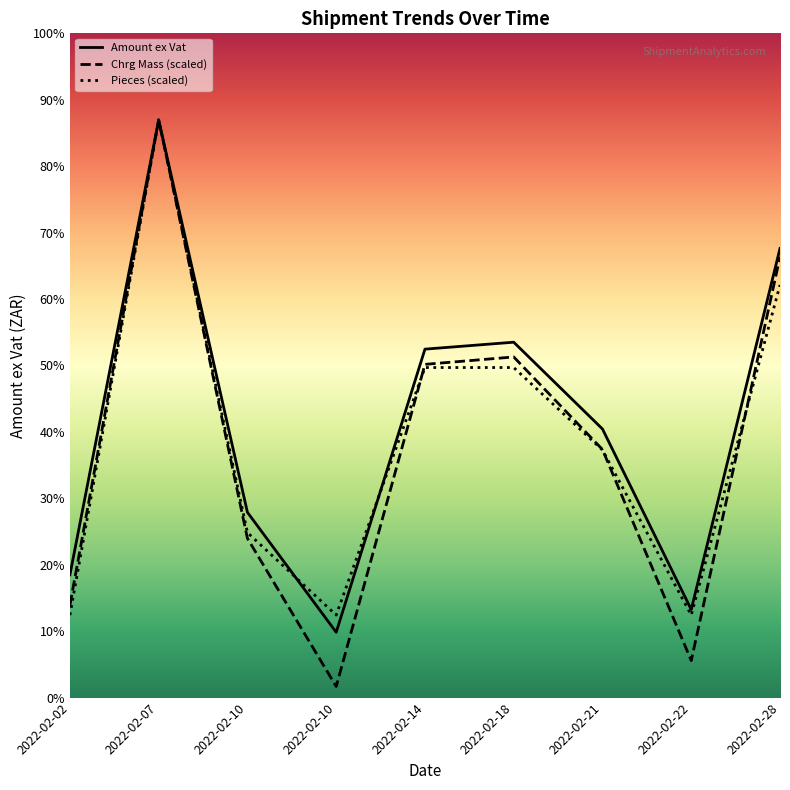

What is the spread (max minus min) of values at 2022-02-10?

52.7